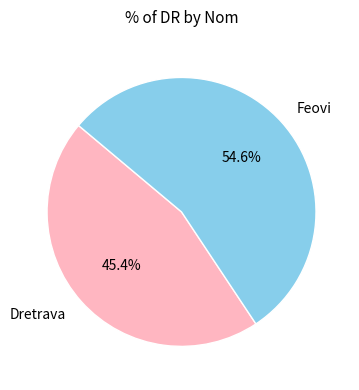

Count the number of slices in the pie.

2